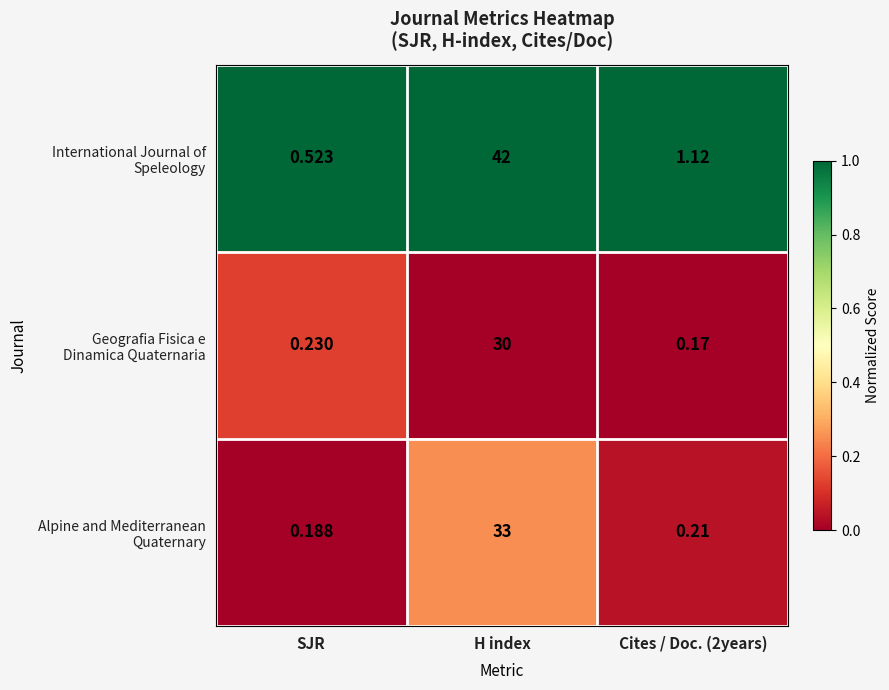

Which category has the highest value across all series?

H index